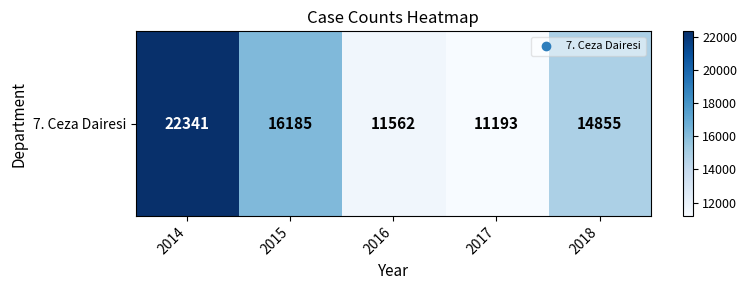

The value at 2014 is 10318. True or false?

False